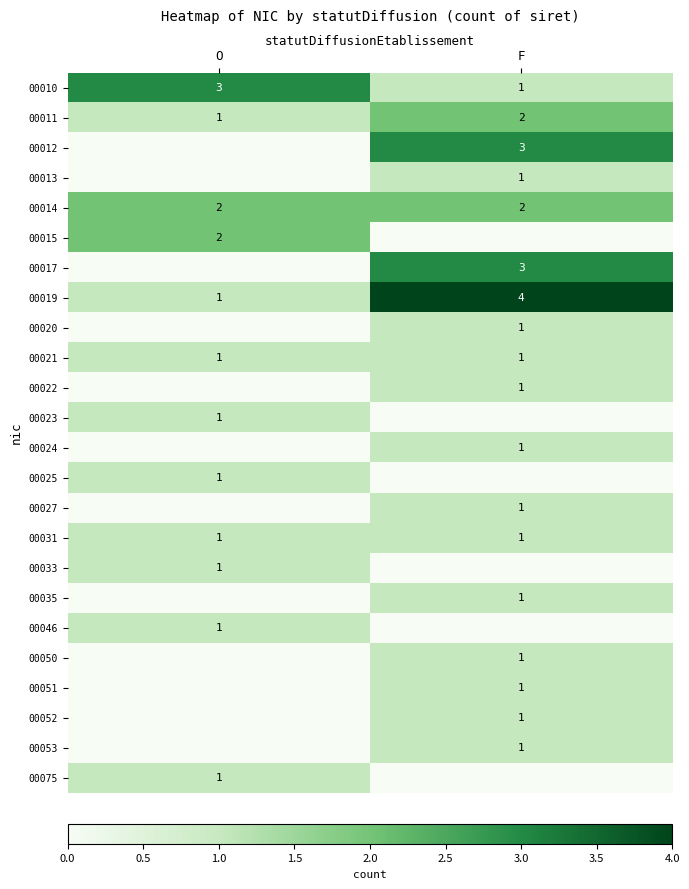

True or false: 00019 has a value of 1 at O.

True